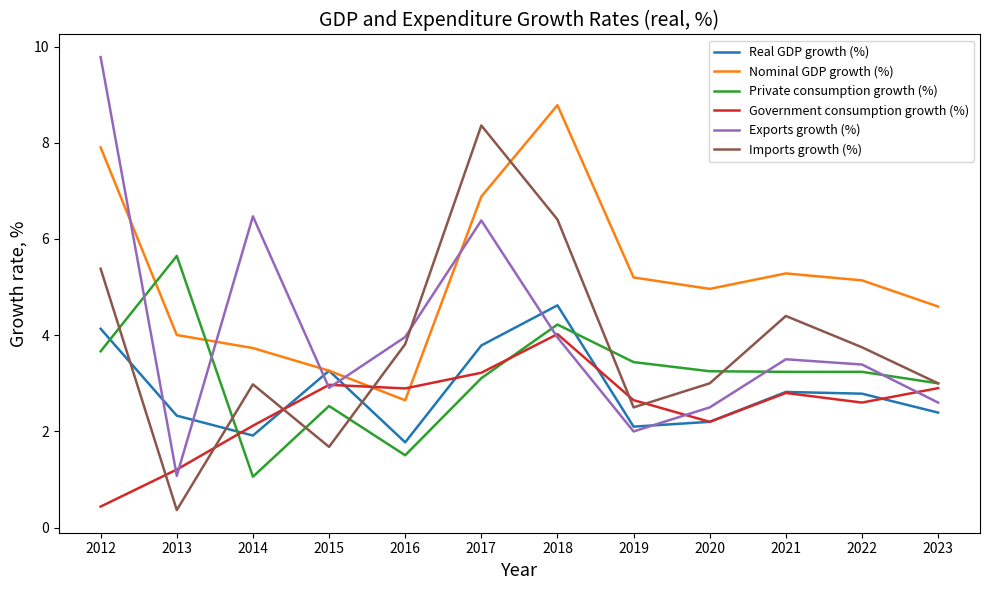

Rank the series at 2017 from lowest to highest value.

Private consumption growth (%), Government consumption growth (%), Real GDP growth (%), Exports growth (%), Nominal GDP growth (%), Imports growth (%)